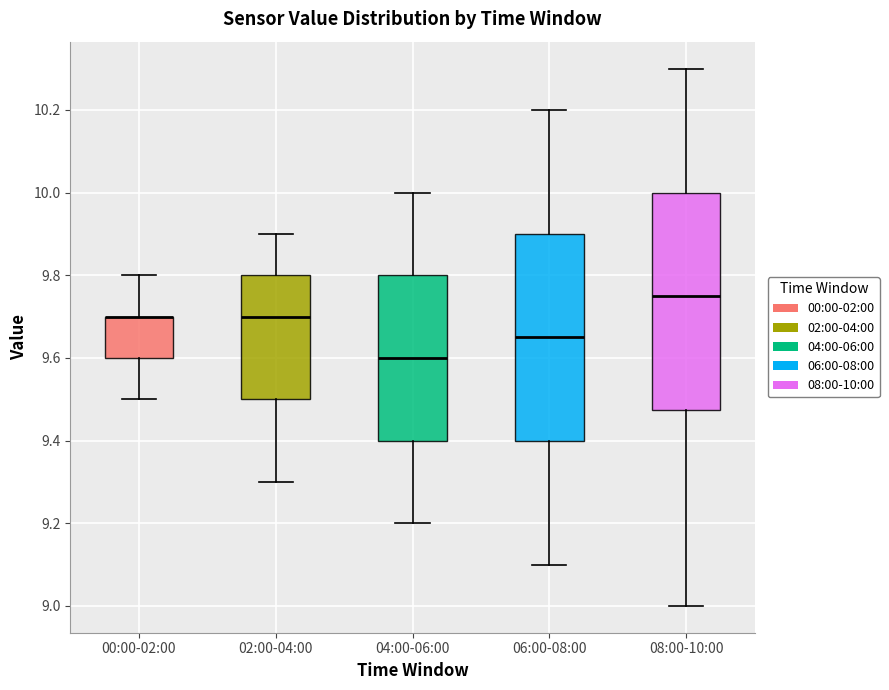

Reading left to right, read every box against the y-axis: the position of its median line, the range the box covers, and the ends of its whiskers. The values are not printed on the chart, so give them approximately, as read against the axis.

00:00-02:00: median 9.70 (drawn on the box's upper edge), box 9.60 to 9.70, whiskers 9.50 to 9.80
02:00-04:00: median 9.70, box 9.50 to 9.80, whiskers 9.30 to 9.90
04:00-06:00: median 9.60, box 9.40 to 9.80, whiskers 9.20 to 10.00
06:00-08:00: median 9.66, box 9.40 to 9.90, whiskers 9.10 to 10.20
08:00-10:00: median 9.76, box 9.48 to 10.00, whiskers 9.00 to 10.30